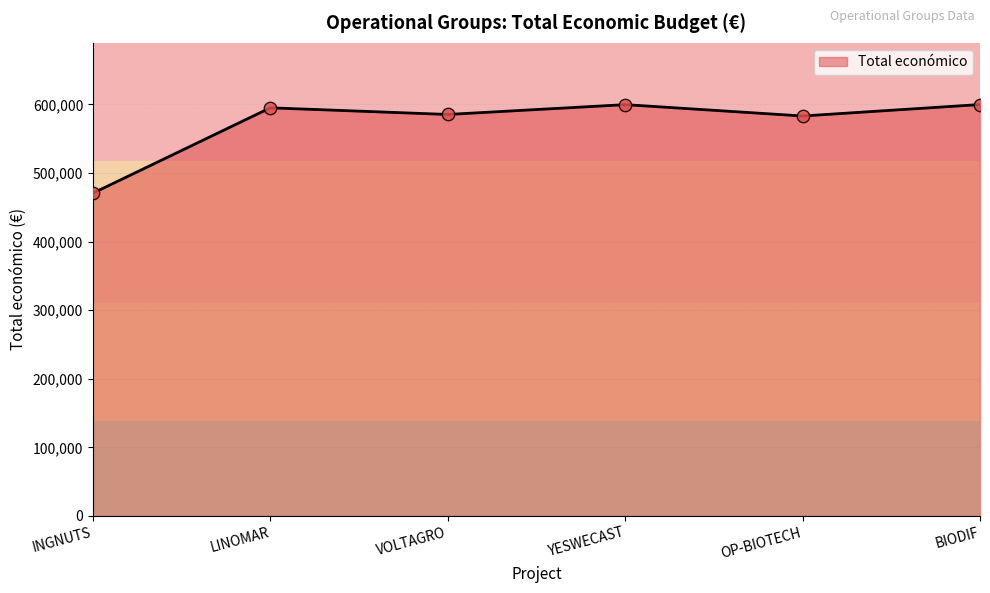

What is the change in value from INGNUTS to OP-BIOTECH?

+112548